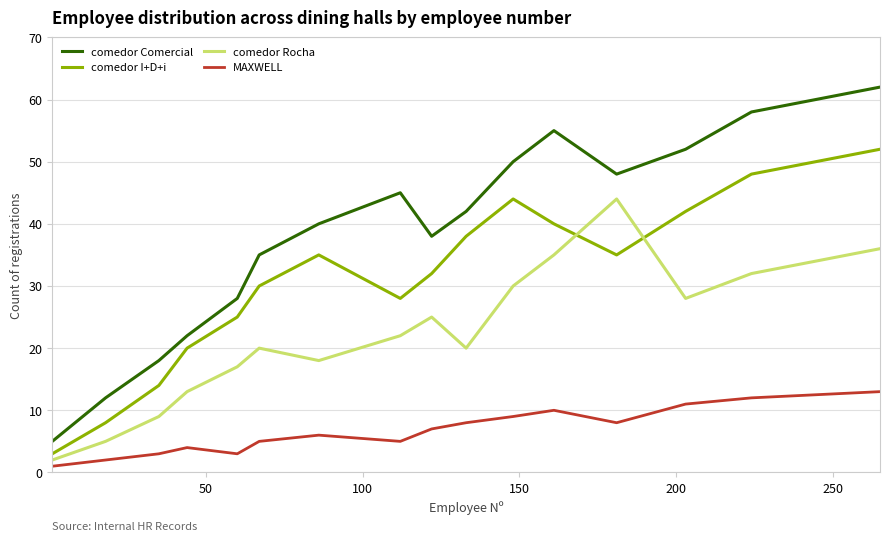

What is the sum of all comedor Rocha values?

356